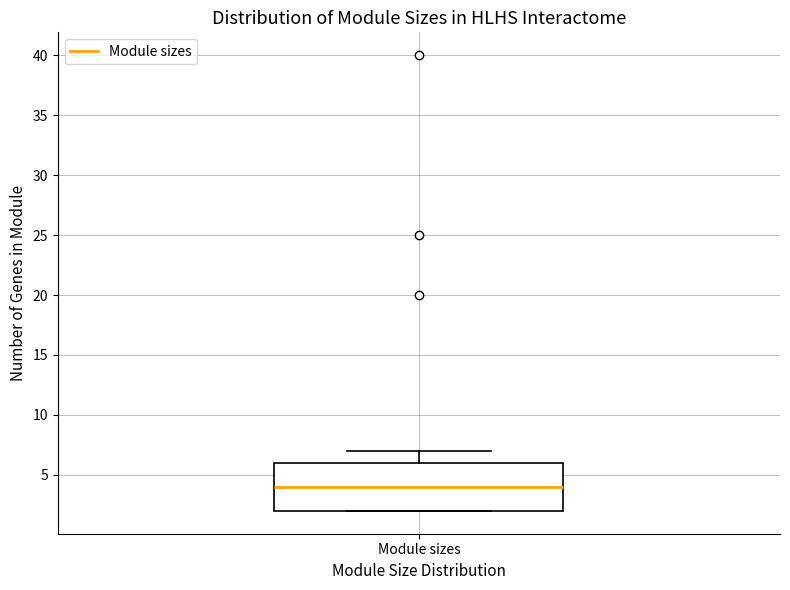

Read this box plot against the y-axis: the position of the median line, the range covered by the box, and the ends of both whiskers. The values are not printed on the chart, so give them approximately, as read against the axis.

median 4, box 2 to 6, whiskers 2 to 7